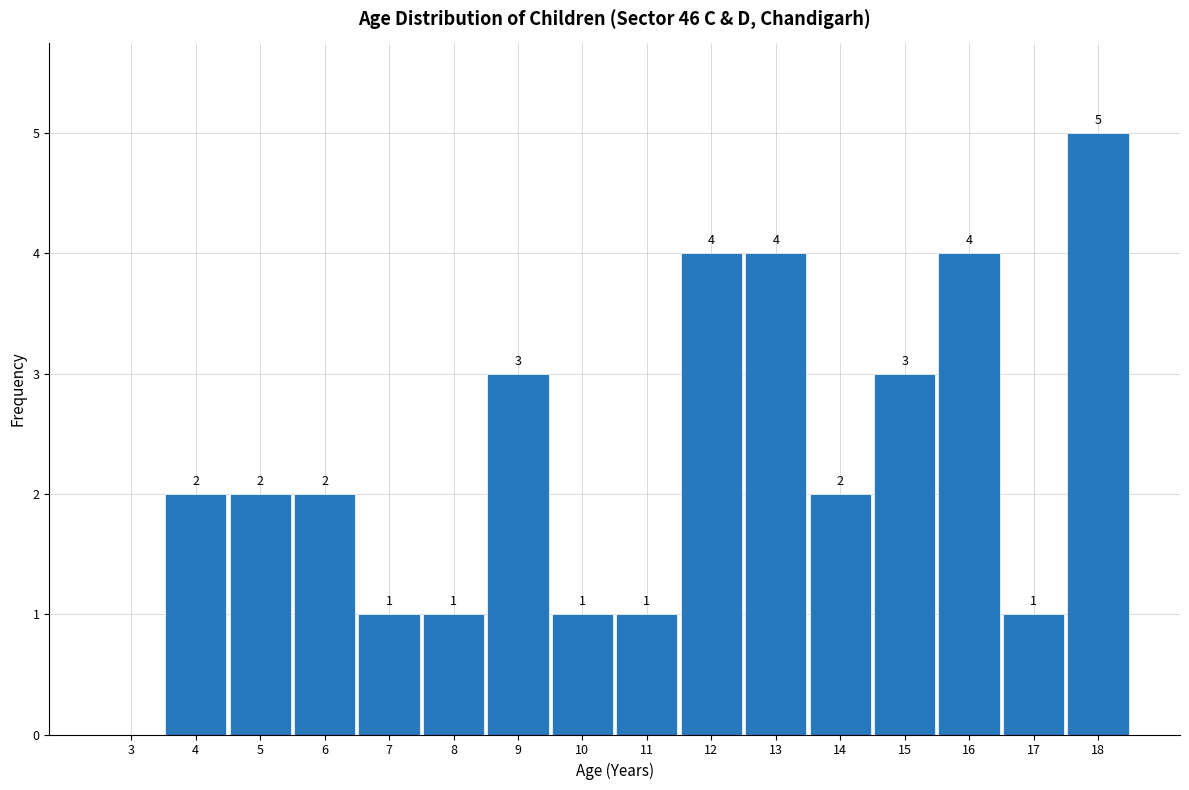

Reading left to right, transcribe all the data shown in this chart.

3=0	4=2	5=2	6=2	7=1	8=1	9=3	10=1	11=1	12=4	13=4	14=2	15=3	16=4	17=1	18=5